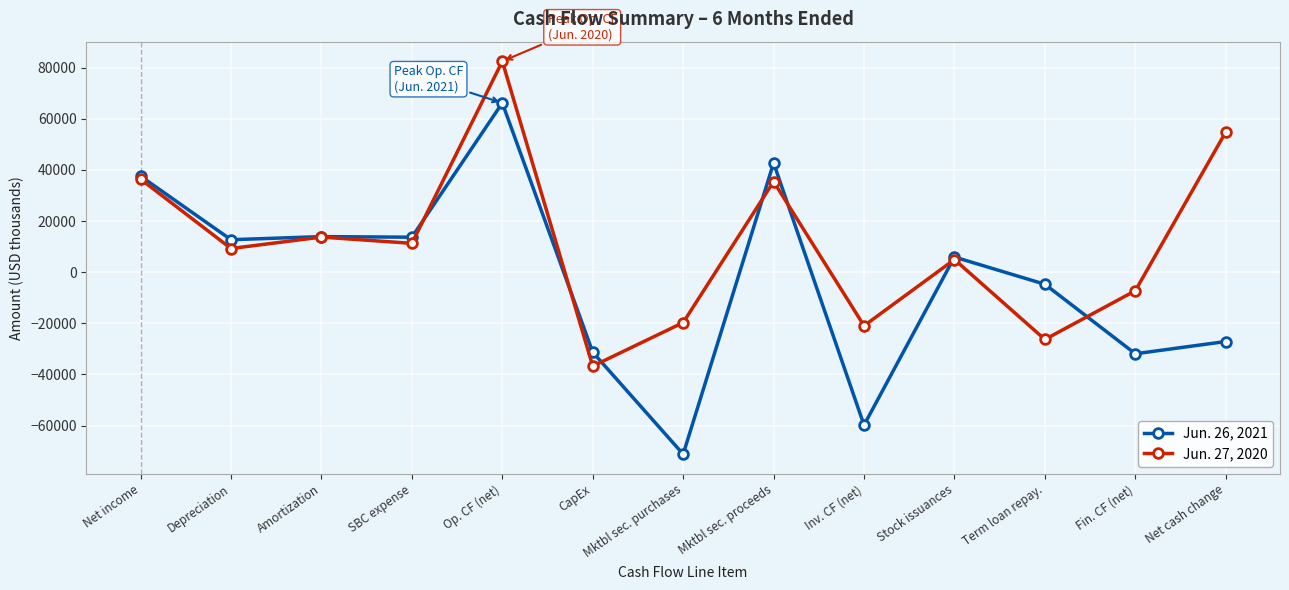

Is the value of Jun. 27, 2020 at Net cash change greater than the value of Jun. 26, 2021 at Depreciation?

Yes